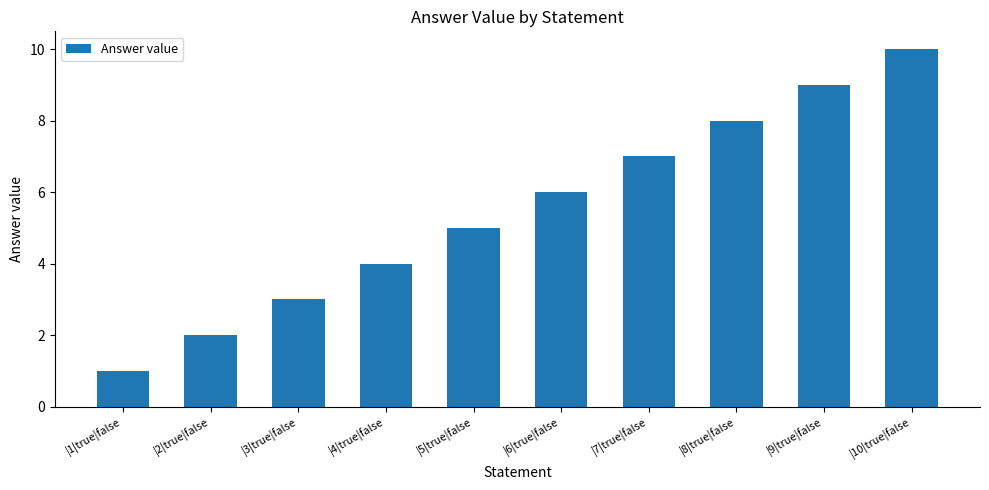

Rank the categories by value from highest to lowest.

|10|true|false, |9|true|false, |8|true|false, |7|true|false, |6|true|false, |5|true|false, |4|true|false, |3|true|false, |2|true|false, |1|true|false